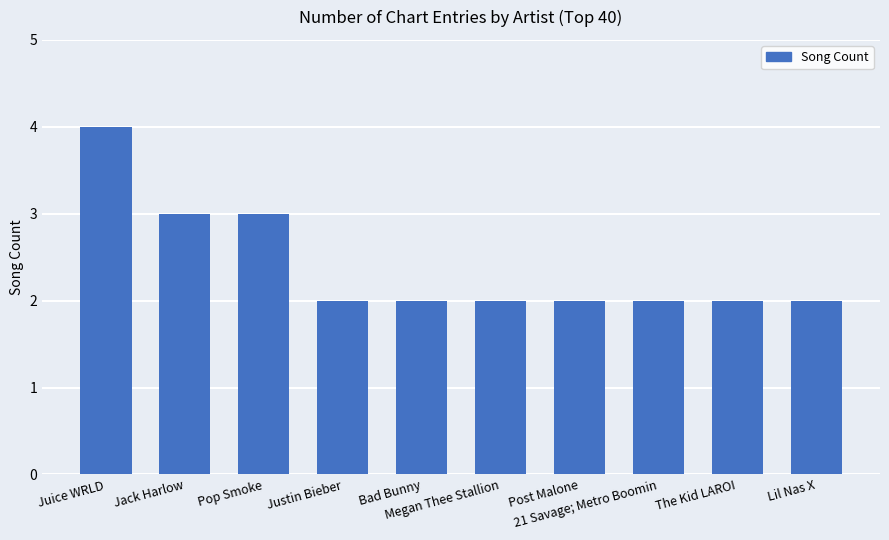

What is the change in value from Pop Smoke to Bad Bunny?

-1